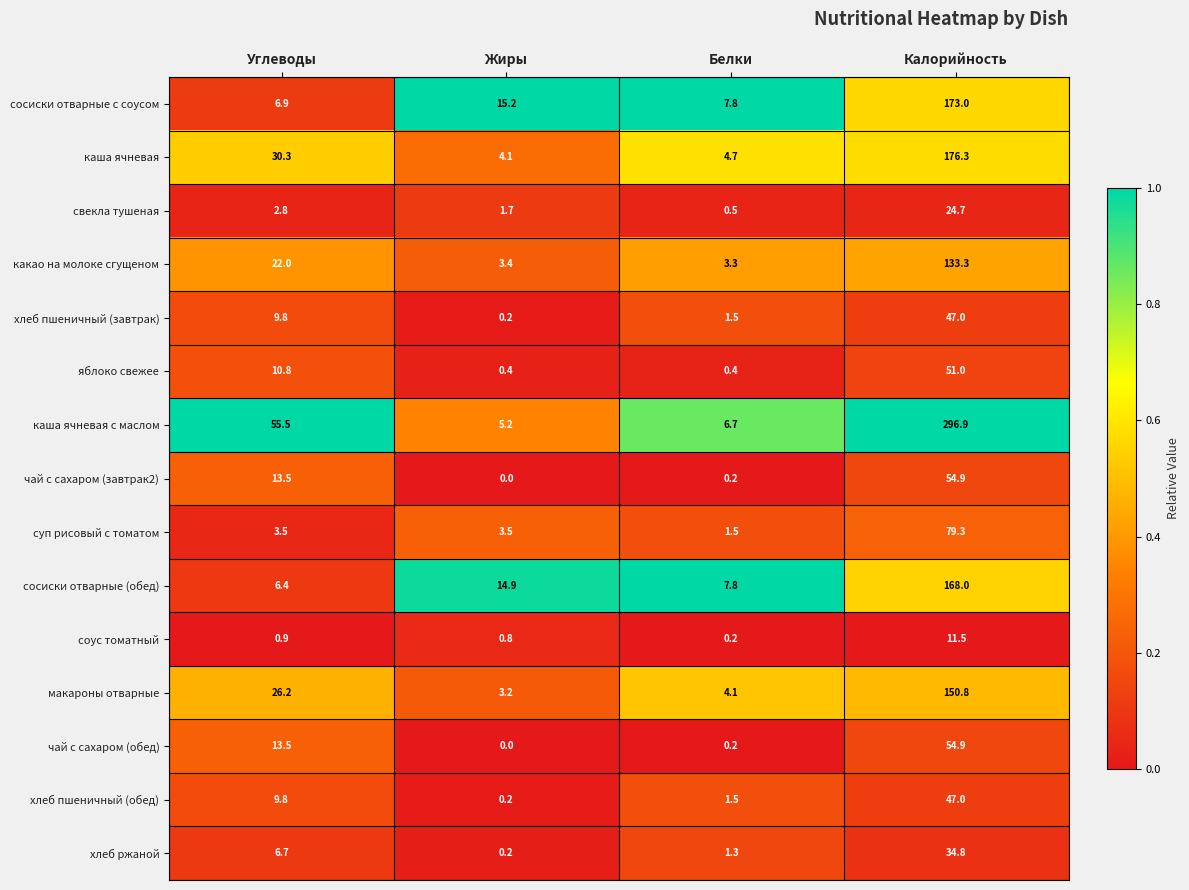

At which category does the chart reach its minimum across all series?

Жиры